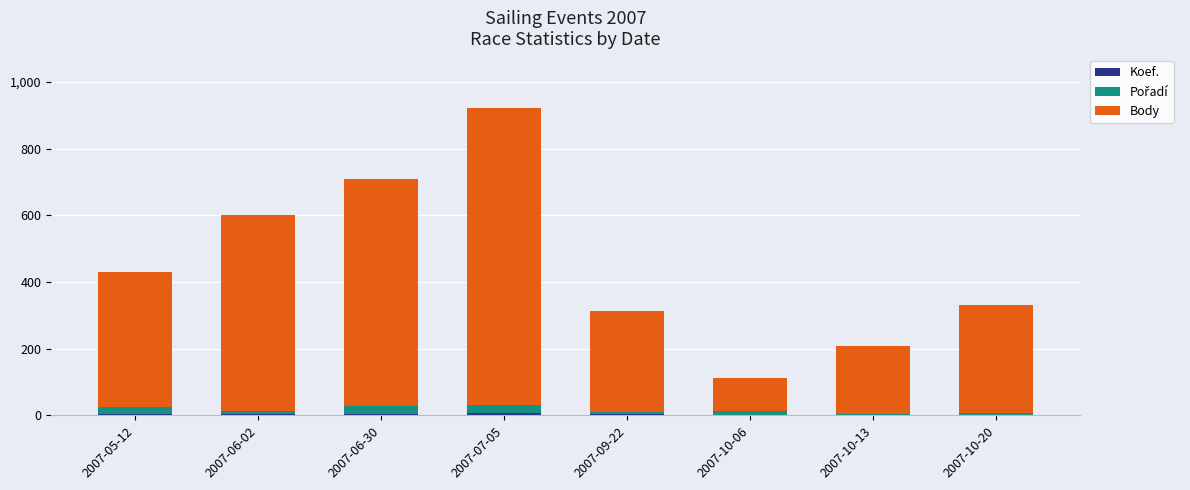

At which category is the sum across all series the highest?

2007-07-05